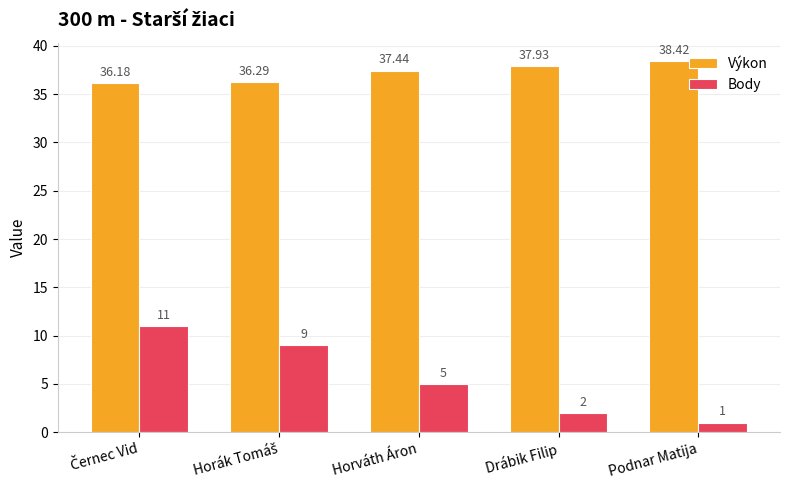

What is the greatest value displayed?

38.4